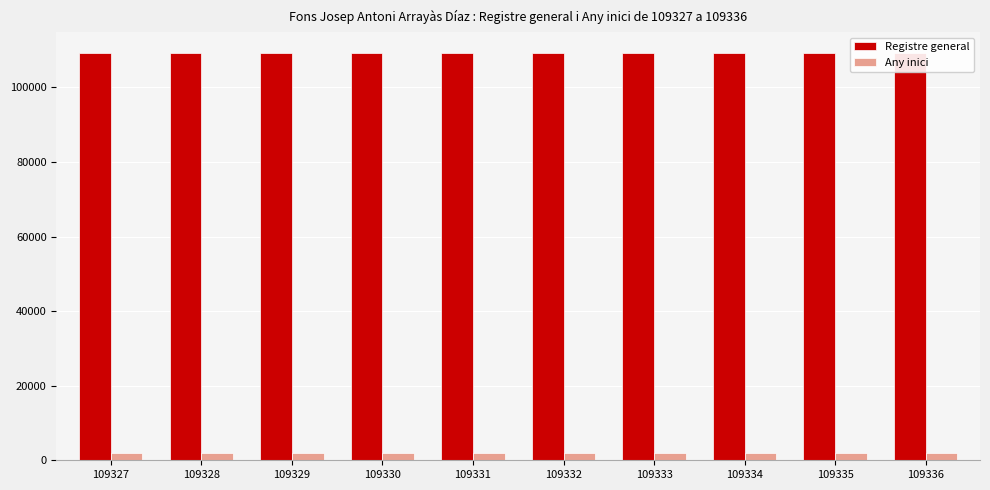

Between 109336 and 109335, which is larger?

109336